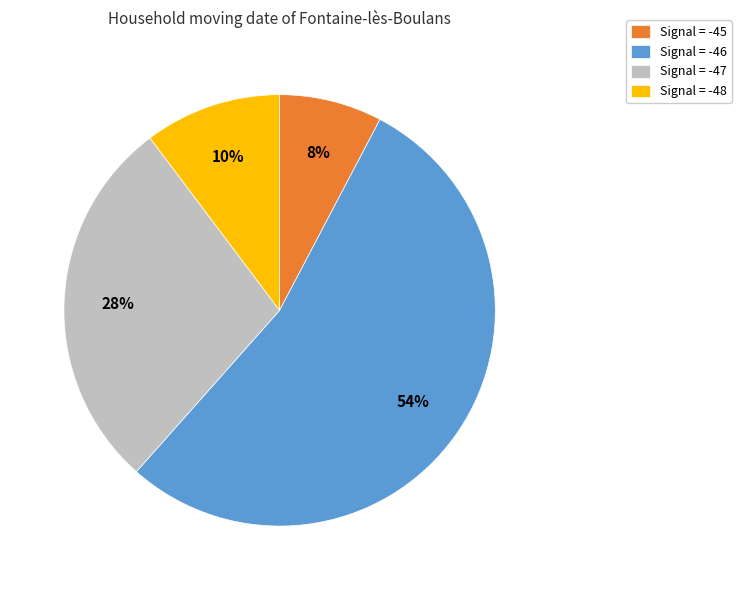

Between Signal = -47 and Signal = -45, which is larger?

Signal = -47